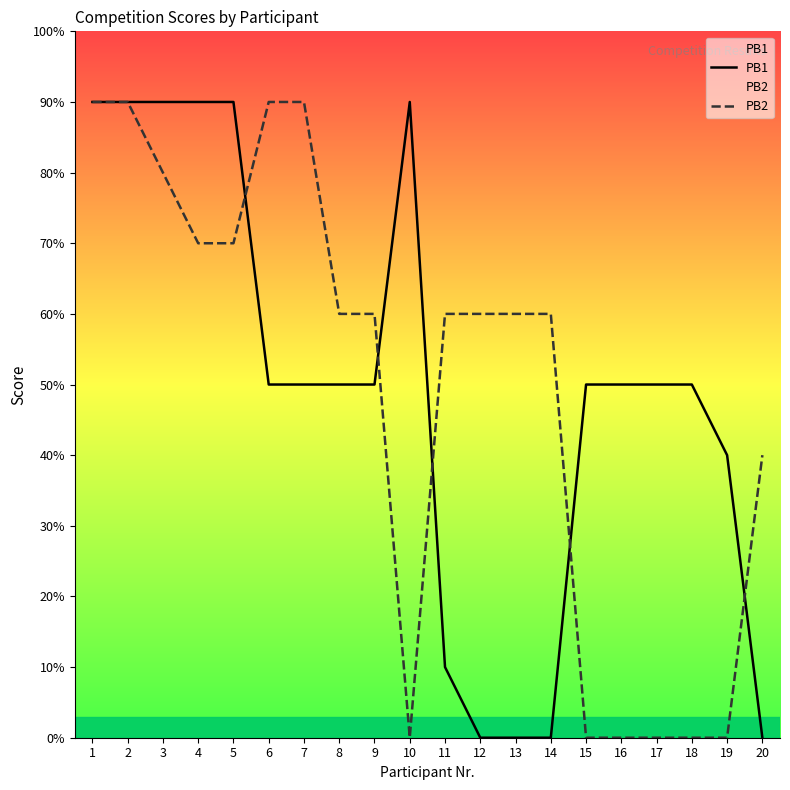

Which series has the widest spread of values?

PB1